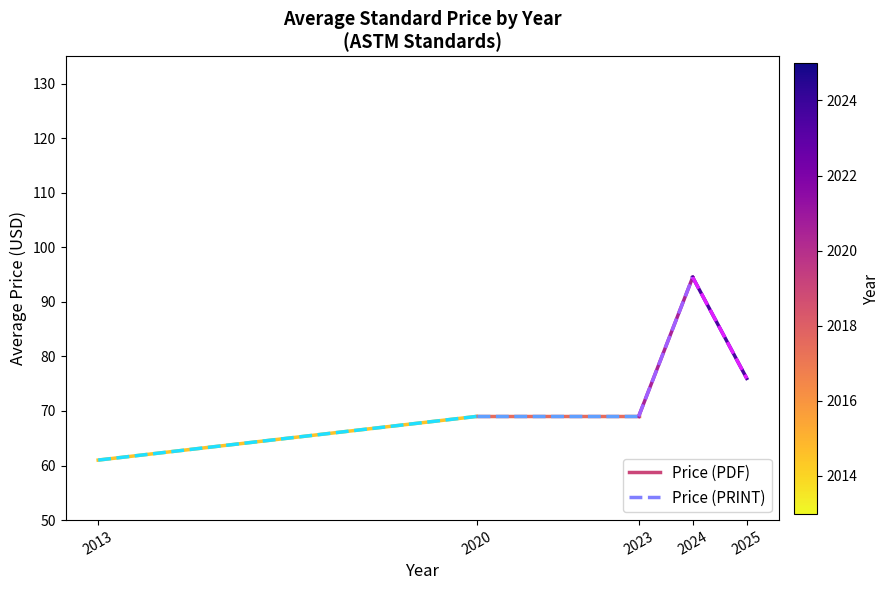

What is the sum of all Price (PDF) values?

130